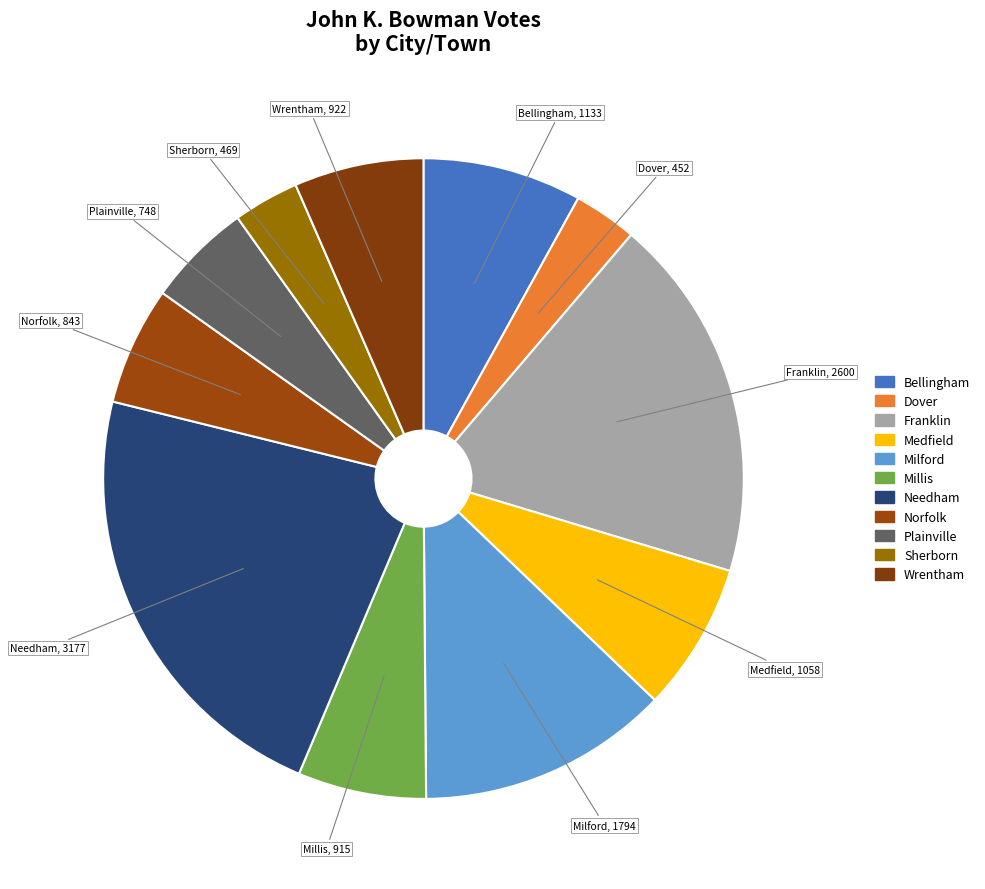

Is there a majority slice in this chart?

No